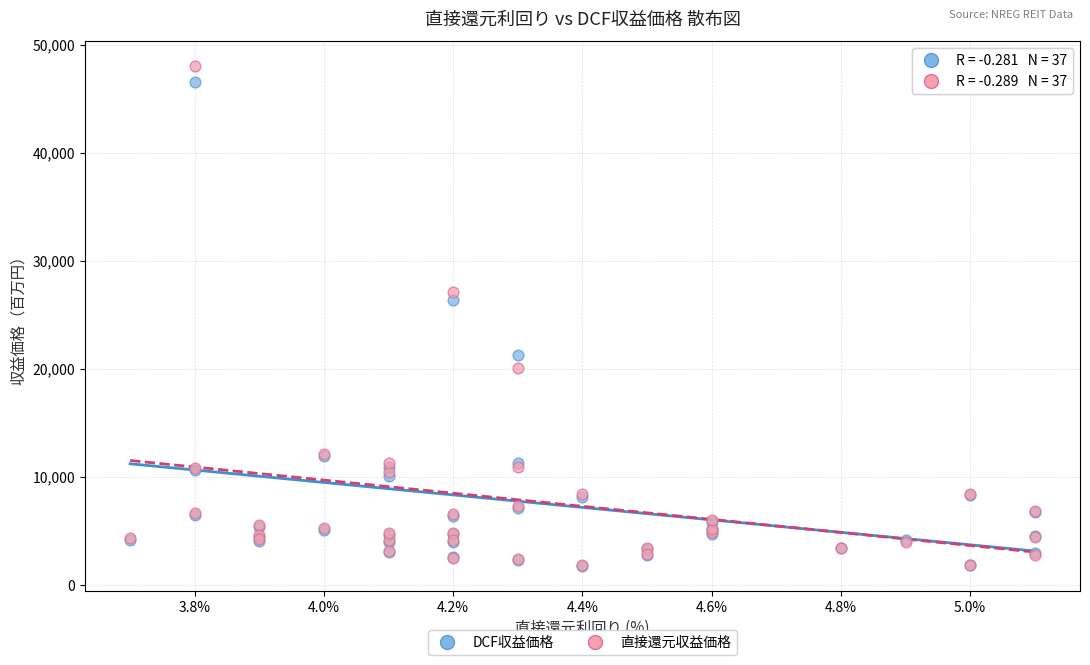

What are all the series names shown in the legend?

DCF収益価格, 直接還元収益価格